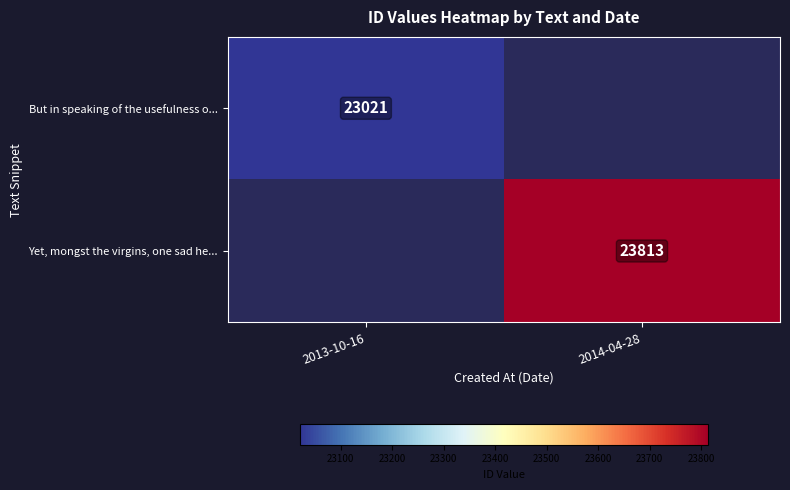

Is it true that Yet, mongst the virgins, one sad he... equals 23813 at 2014-04-28?

True